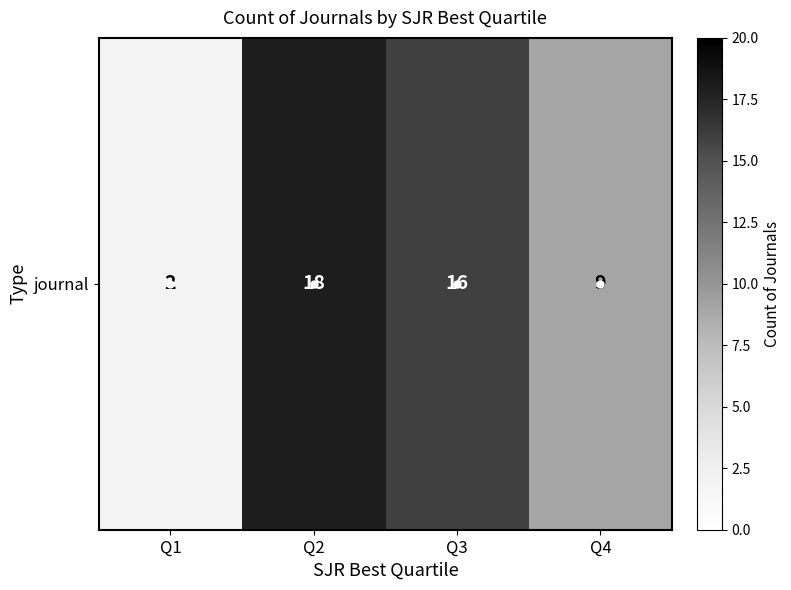

What is the smallest value displayed?

2